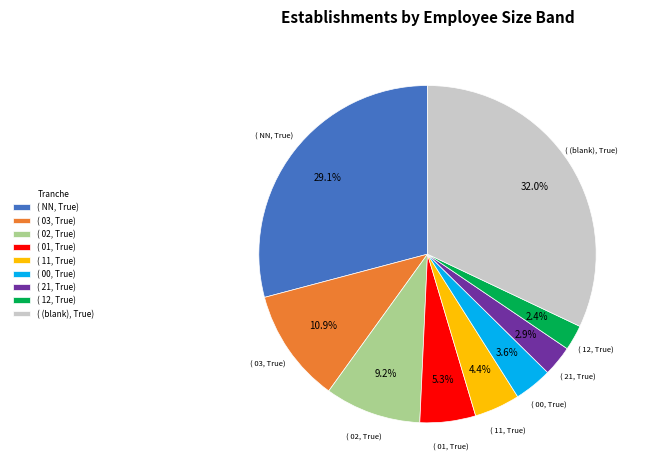

Count the number of slices in the pie.

9